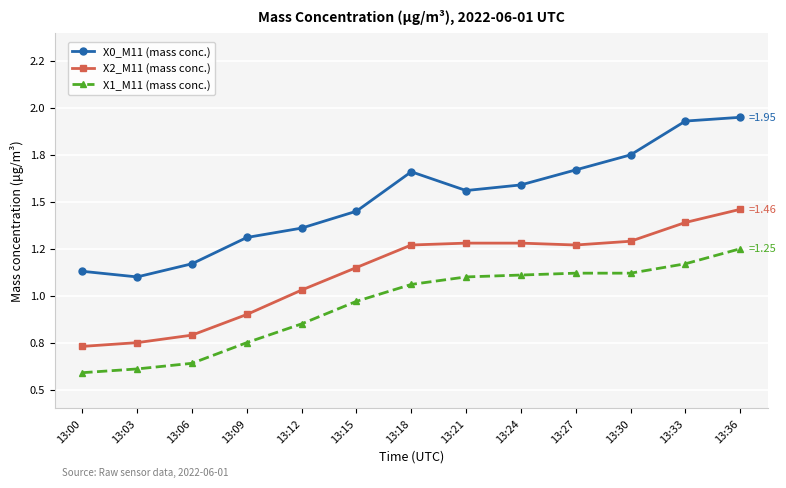

Does the chart have visible grid lines?

Yes